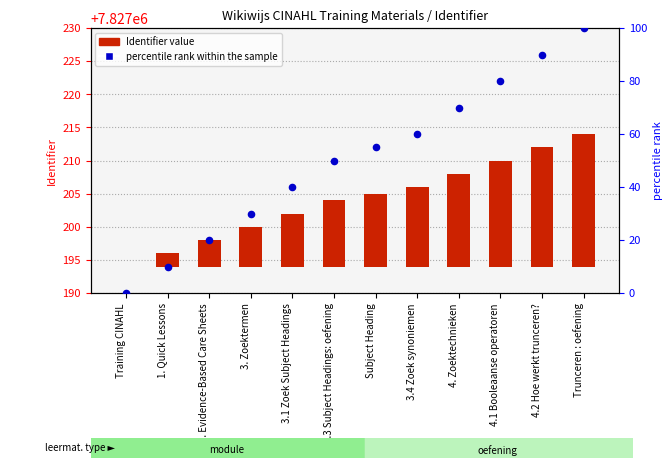

Which series has the largest Y range (max minus min)?

percentile rank within the sample